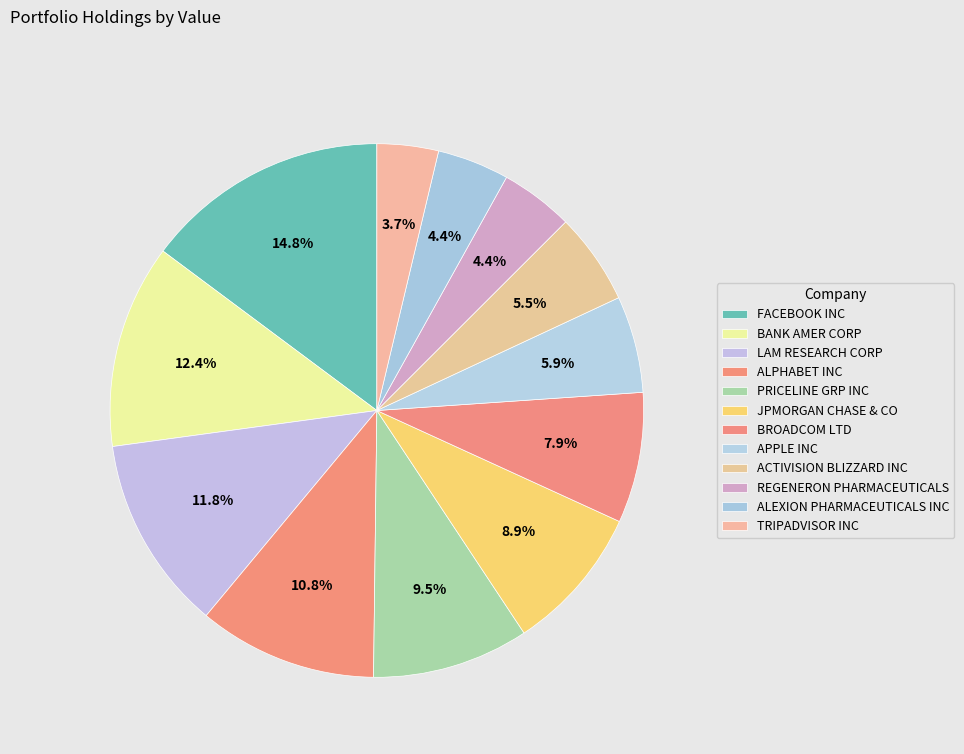

How many slices are in this pie chart?

12